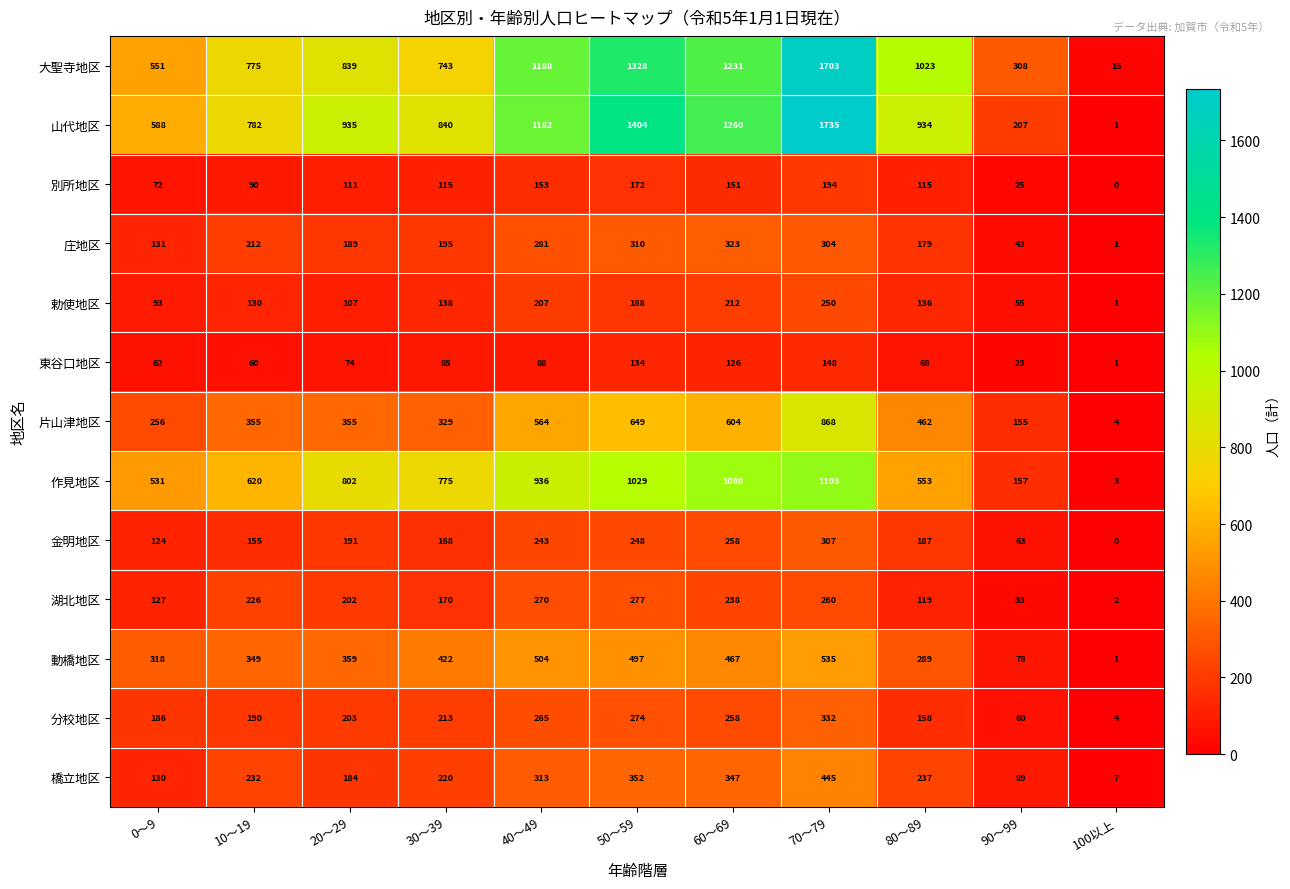

What is the difference between the highest and lowest values at 20～29?

861